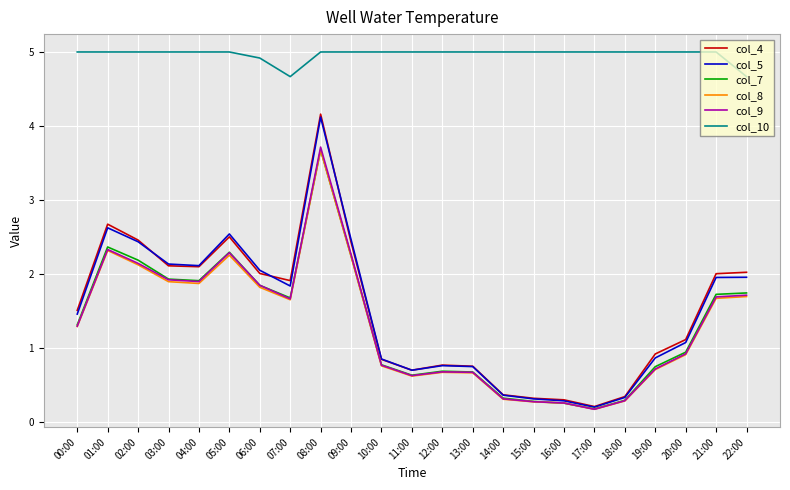

What position from the right is 18:00?

5